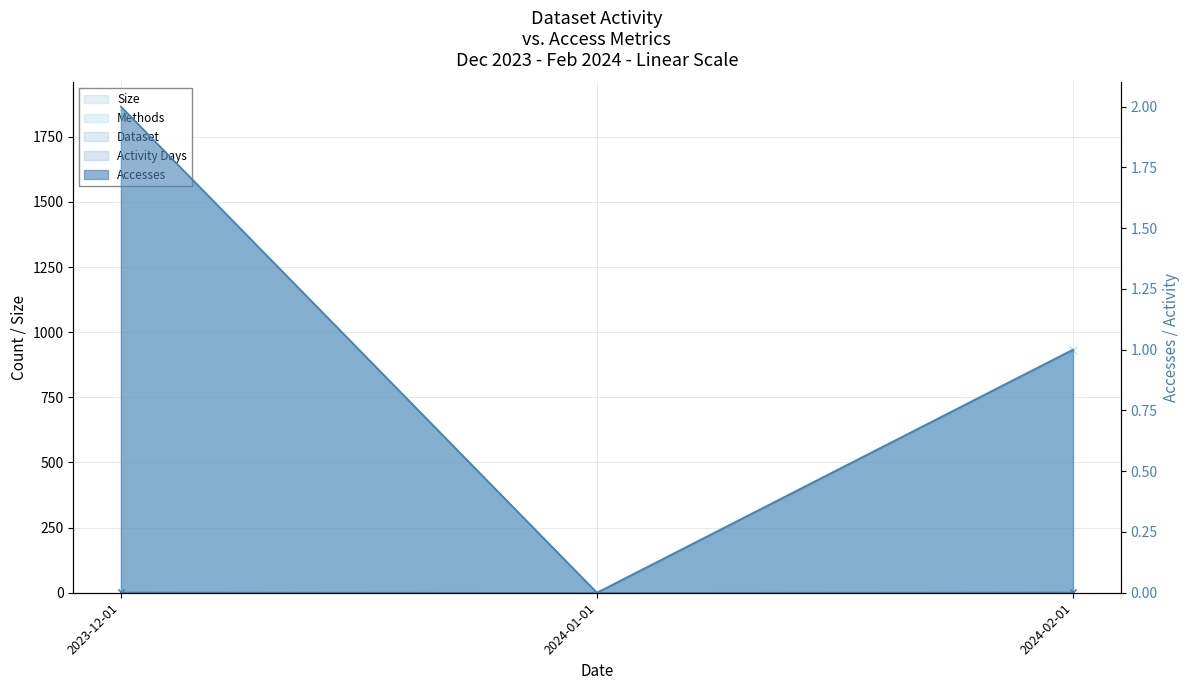

How many categories are shown in the chart?

3